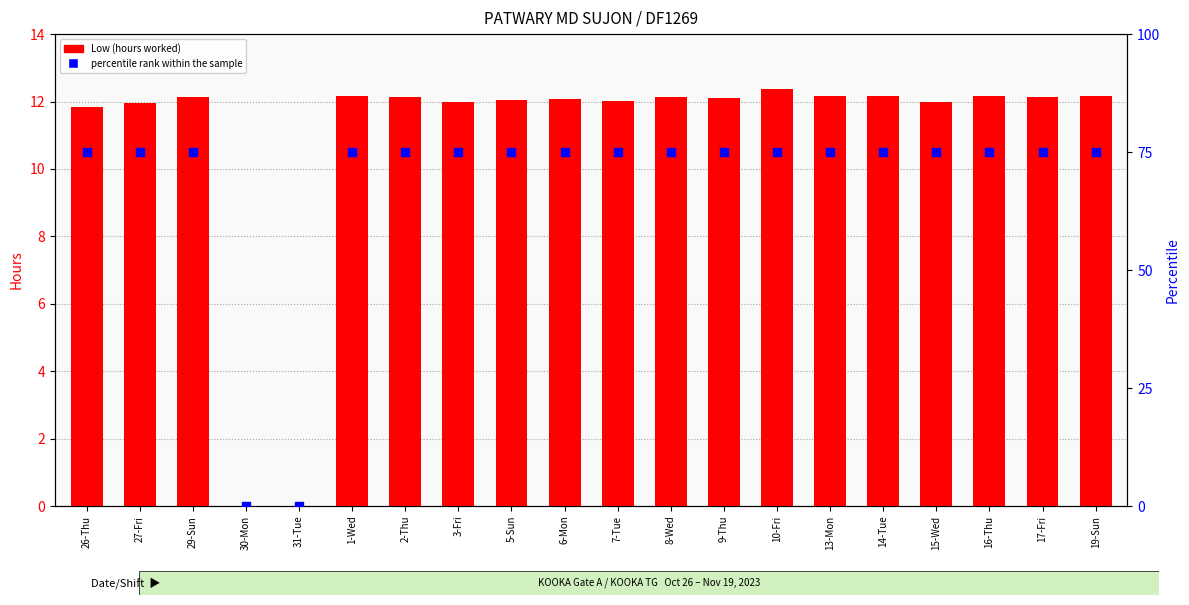

Which series contains the highest Y value?

percentile rank within the sample